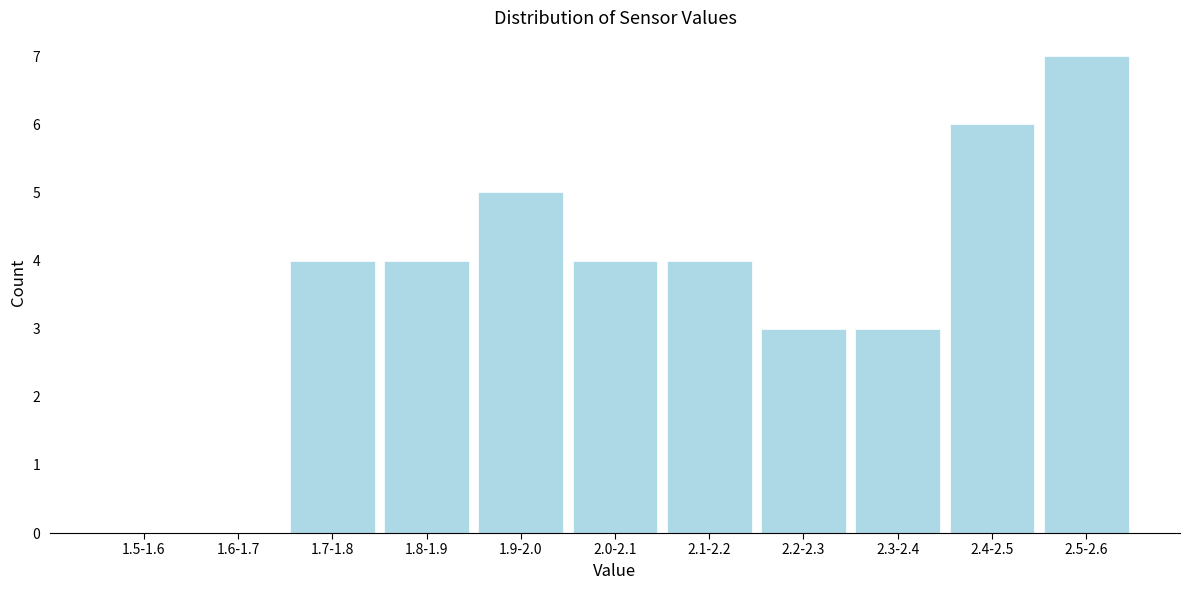

Reading left to right, transcribe all the data shown in this chart.

1.5-1.6=0	1.6-1.7=0	1.7-1.8=4	1.8-1.9=4	1.9-2.0=5	2.0-2.1=4	2.1-2.2=4	2.2-2.3=3	2.3-2.4=3	2.4-2.5=6	2.5-2.6=7